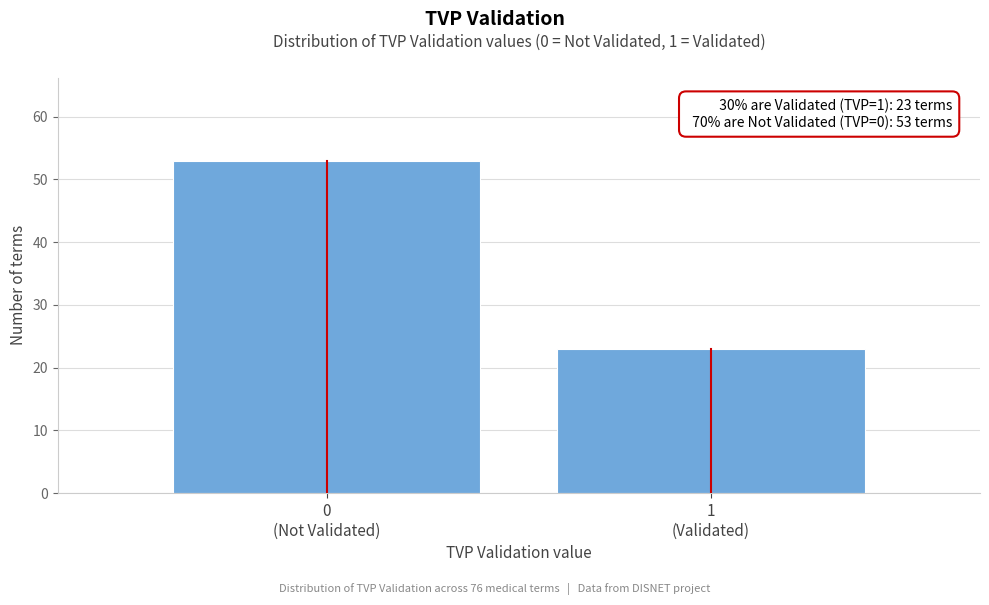

Reading left to right, transcribe all the data shown in this chart.

53	23